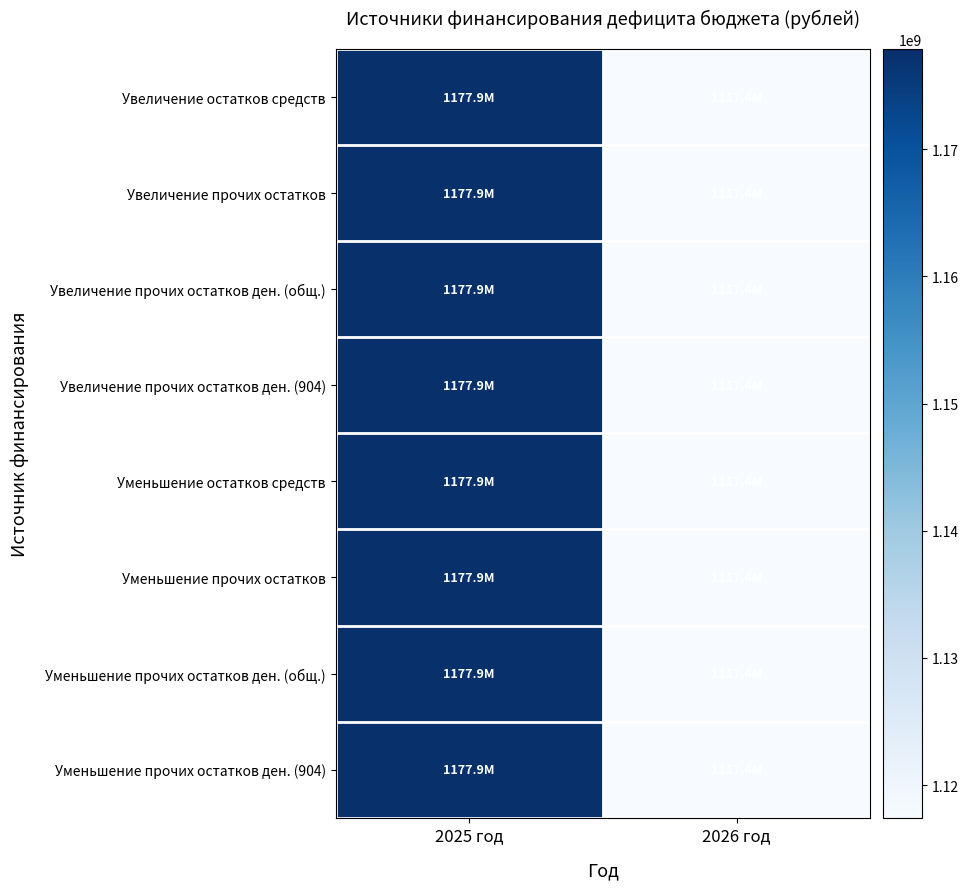

Which series has the largest range (max minus min)?

Увеличение остатков средств